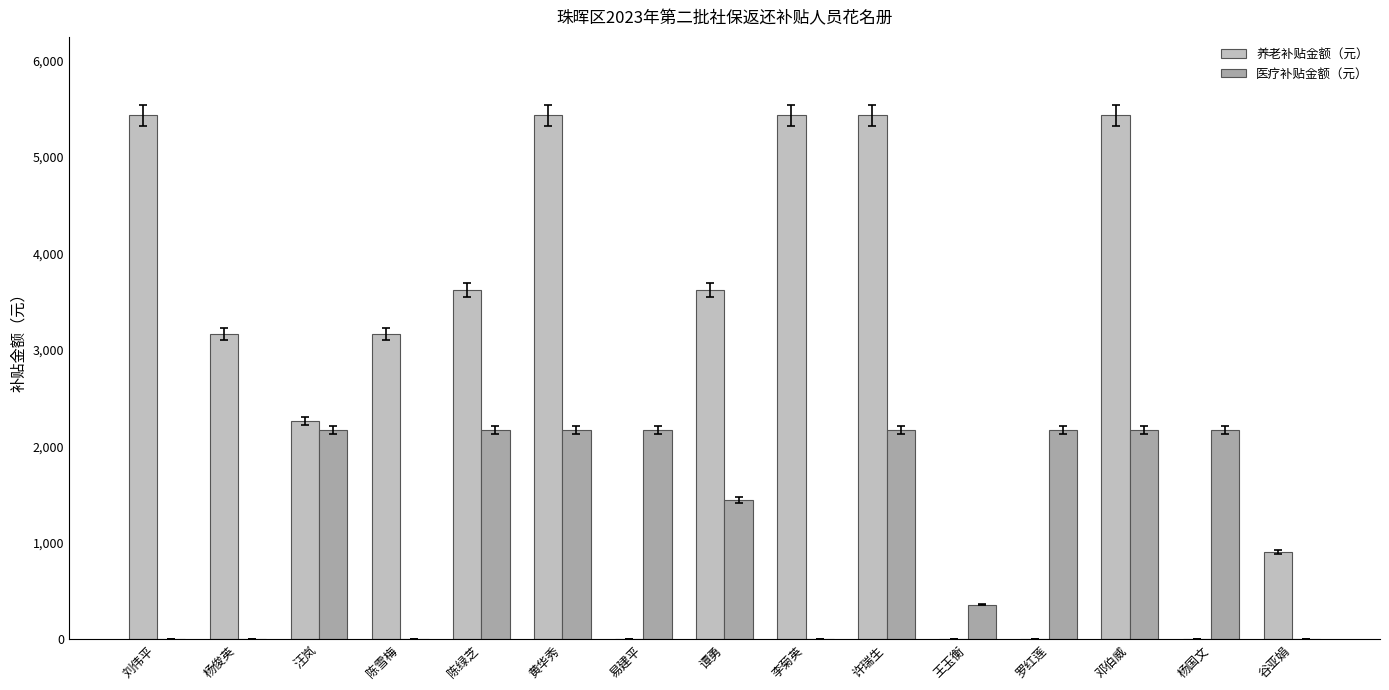

Reading right to left, what are all the values shown in this chart?

养老补贴金额（元）: 谷亚娟=904.8	杨国文=0.0	邓伯威=5428.8	罗红莲=0.0	王玉衡=0.0	许瑞生=5428.8	李菊英=5428.8	谭勇=3619.2	易建平=0.0	黄华秀=5428.8	陈绿芝=3619.2	陈雪梅=3166.8	汪岚=2262.0	杨俊英=3166.8	刘伟平=5428.8
医疗补贴金额（元）: 谷亚娟=0.0	杨国文=2171.5	邓伯威=2171.5	罗红莲=2171.5	王玉衡=361.9	许瑞生=2171.5	李菊英=0.0	谭勇=1447.7	易建平=2171.5	黄华秀=2171.5	陈绿芝=2171.5	陈雪梅=0.0	汪岚=2171.5	杨俊英=0.0	刘伟平=0.0